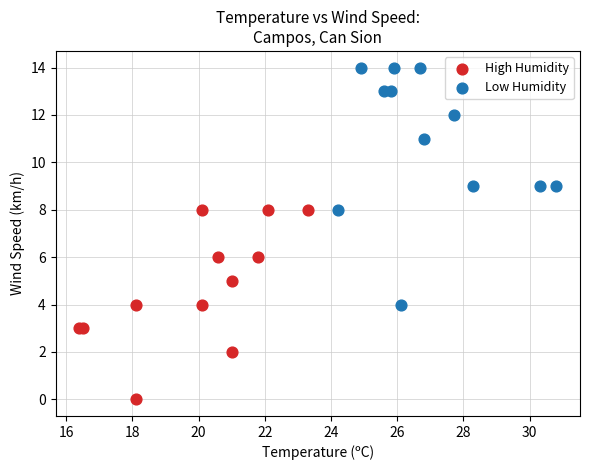

Which series contains the lowest Y value?

High Humidity